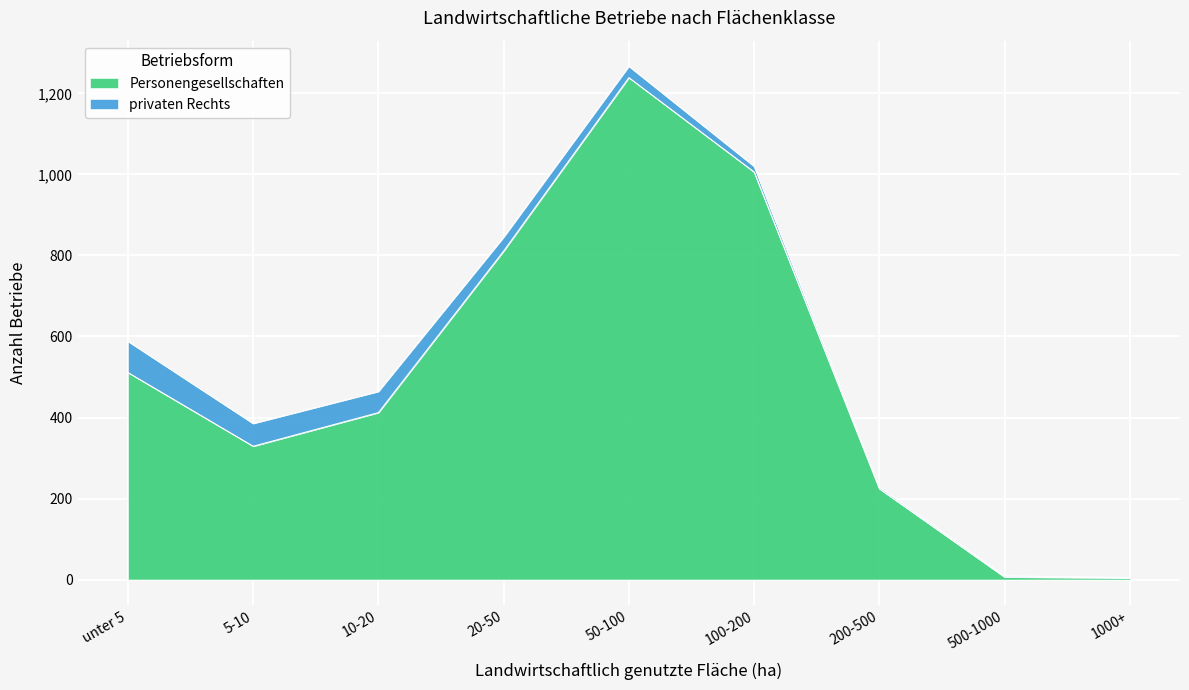

What is the change in value from 200-500 to 1000+?

-220